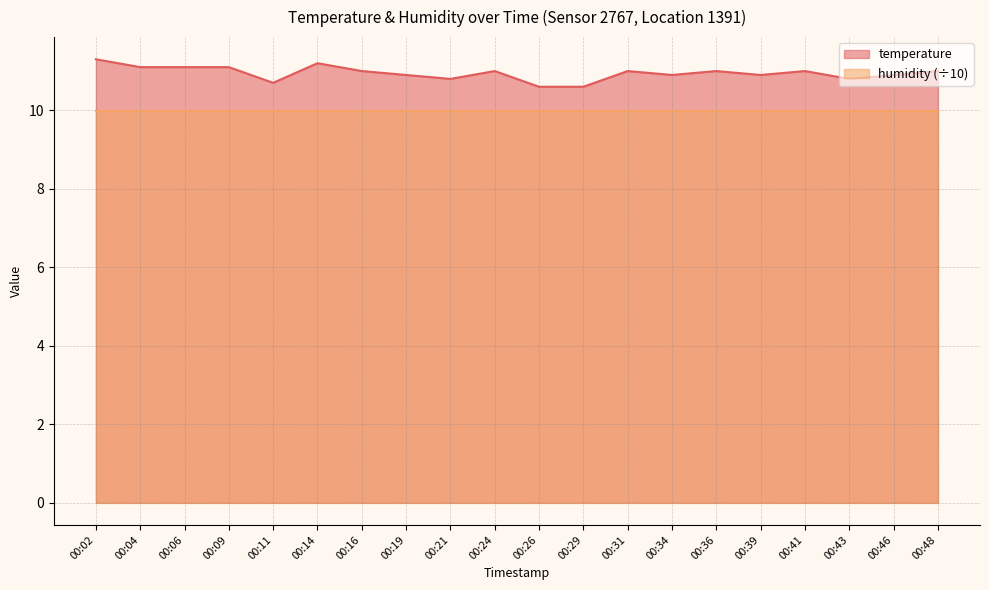

Does the chart have visible grid lines?

Yes